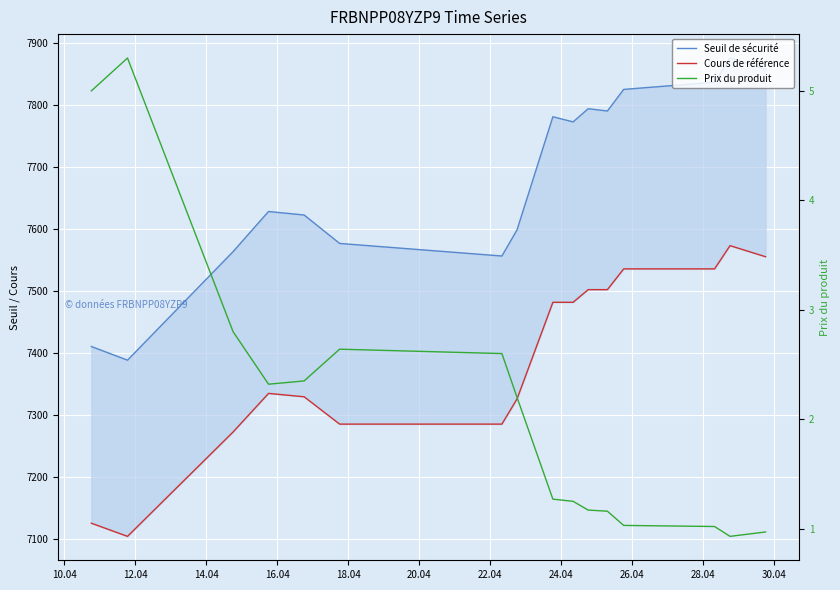

How many data points in Prix du produit are less than 2?

8